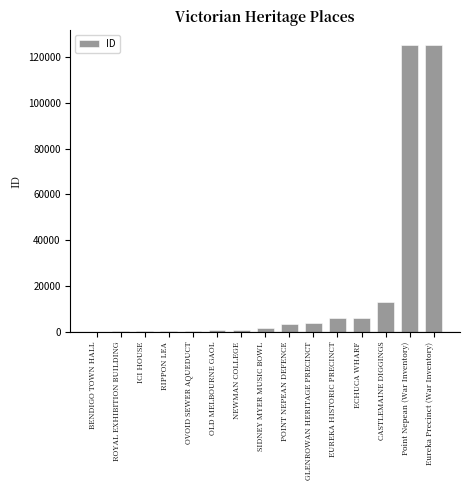

What is the change in value from POINT NEPEAN DEFENCE to Point Nepean (War Inventory)?

+122011